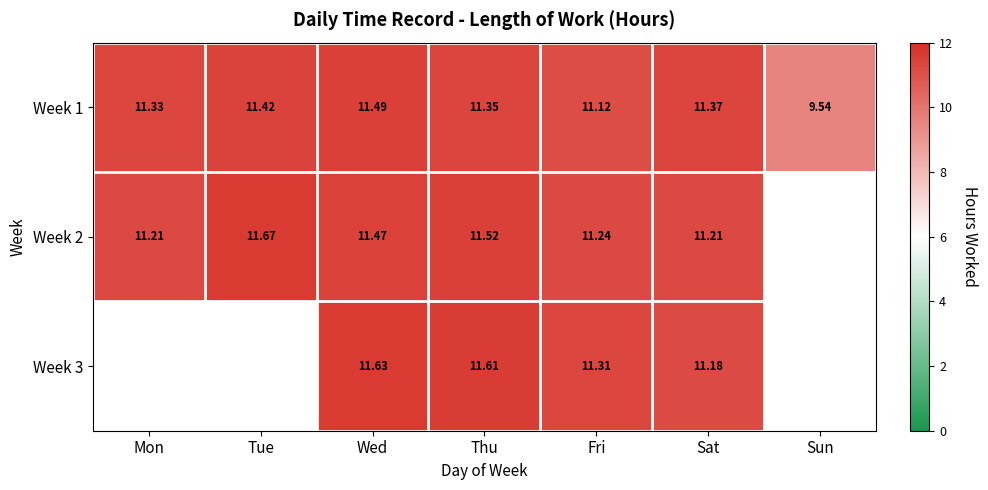

Rank the categories by Week 1 value from lowest to highest.

Sun, Fri, Mon, Thu, Sat, Tue, Wed